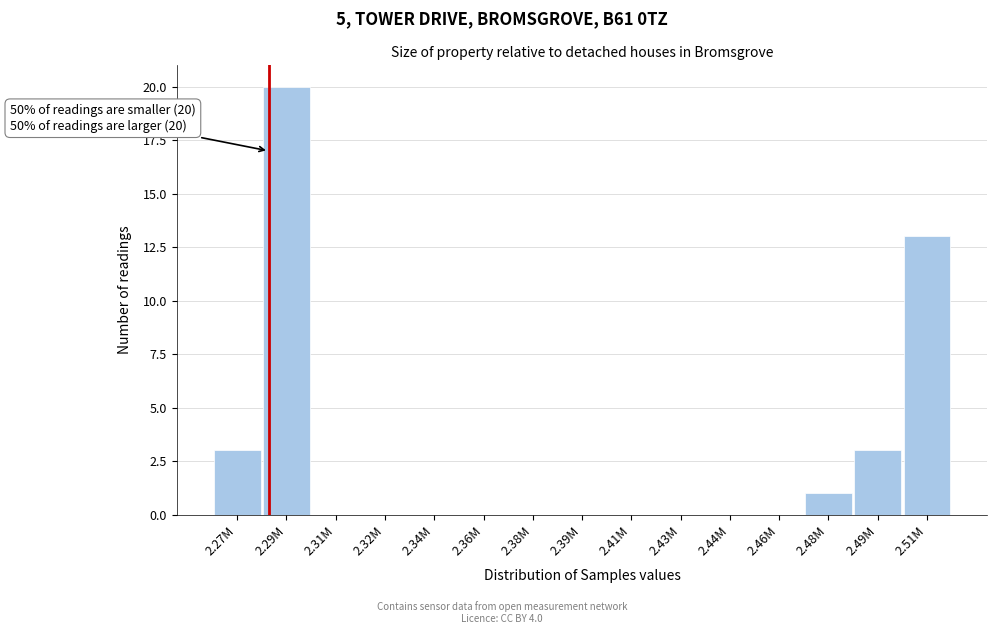

Reading left to right, what are all the values shown in this chart?

2.27M=3	2.29M=20	2.31M=0	2.32M=0	2.34M=0	2.36M=0	2.38M=0	2.39M=0	2.41M=0	2.43M=0	2.44M=0	2.46M=0	2.48M=1	2.49M=3	2.51M=13